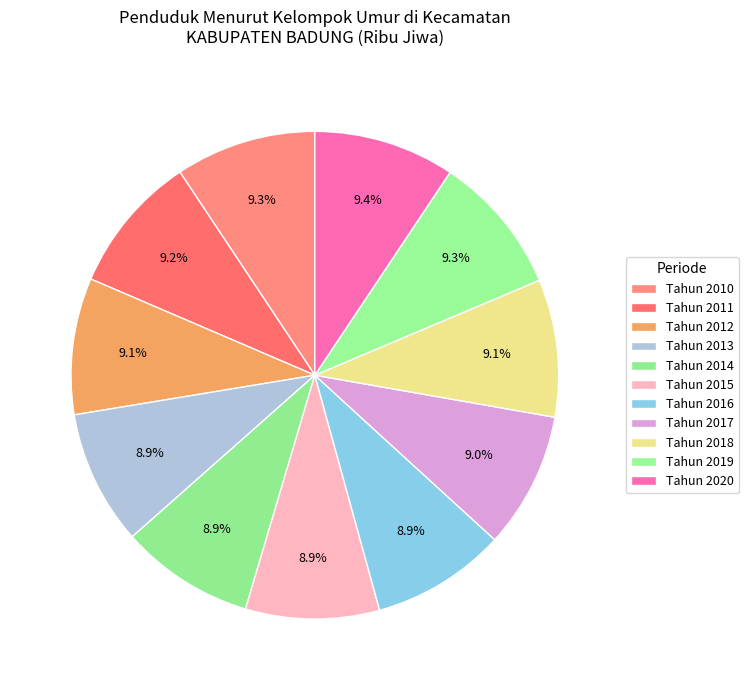

True or false: Tahun 2013 accounts for 9% of the total.

True